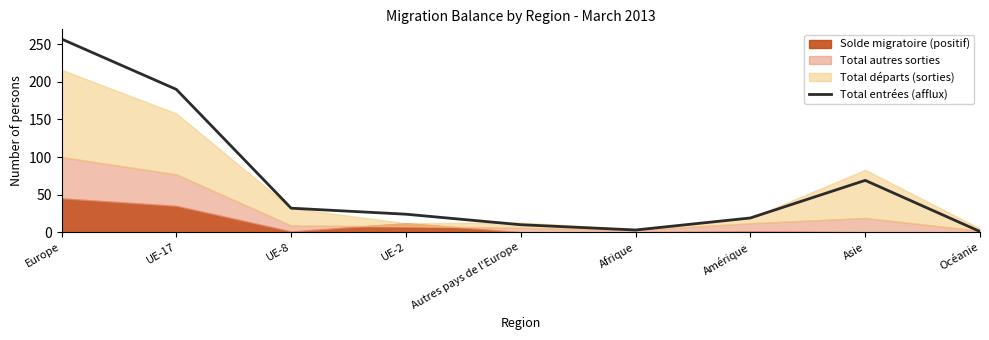

True or false: the data shows 39 at UE-2.

False